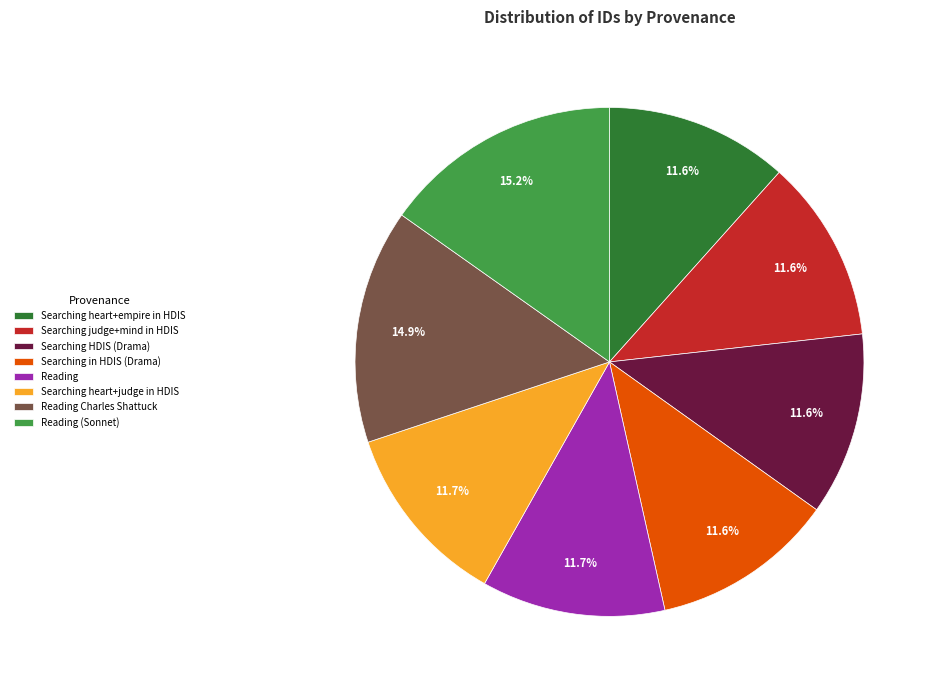

Is the sum of Searching heart+empire in HDIS and Searching HDIS (Drama) greater than half?

No